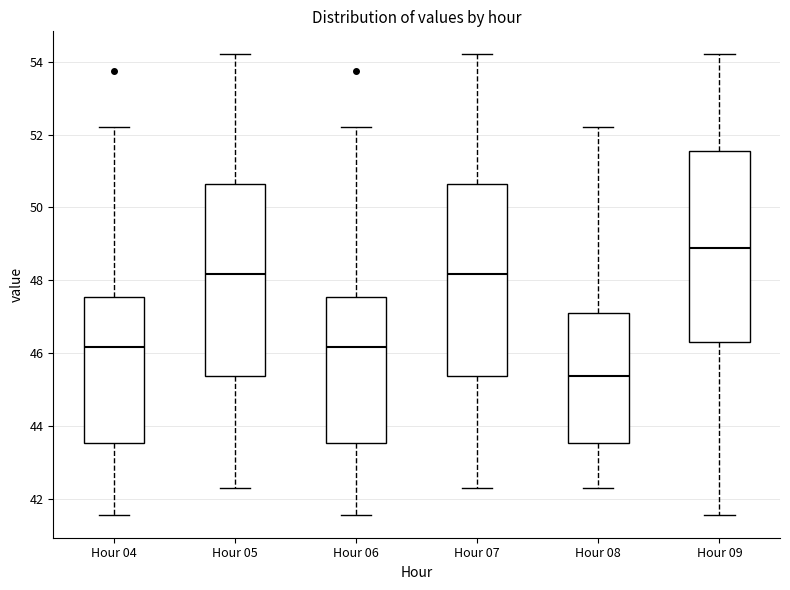

Where is the upper edge of the box for Hour 04 on the y-axis? The values are not printed on the chart, so give them approximately, as read against the axis.

47.6